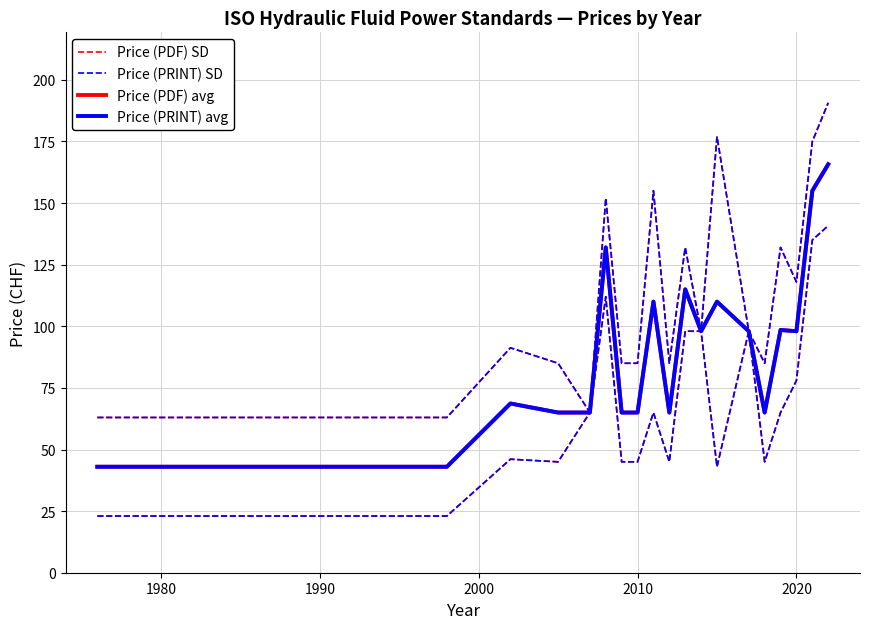

In Price (PDF) avg, how many points are lower than both neighbors (excluding endpoints)?

4